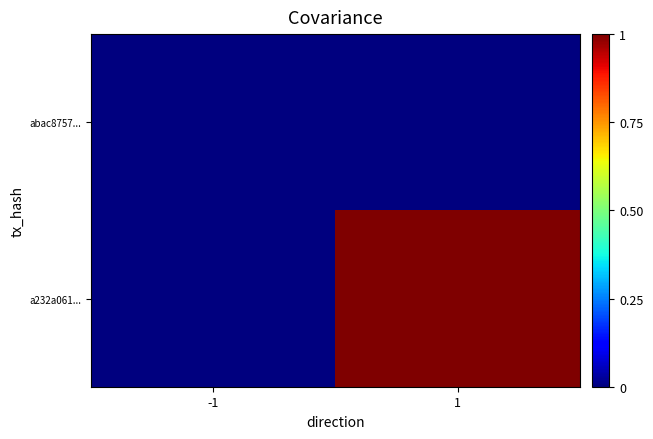

At -1, list the series in order from largest to smallest.

abac8757..., a232a061...